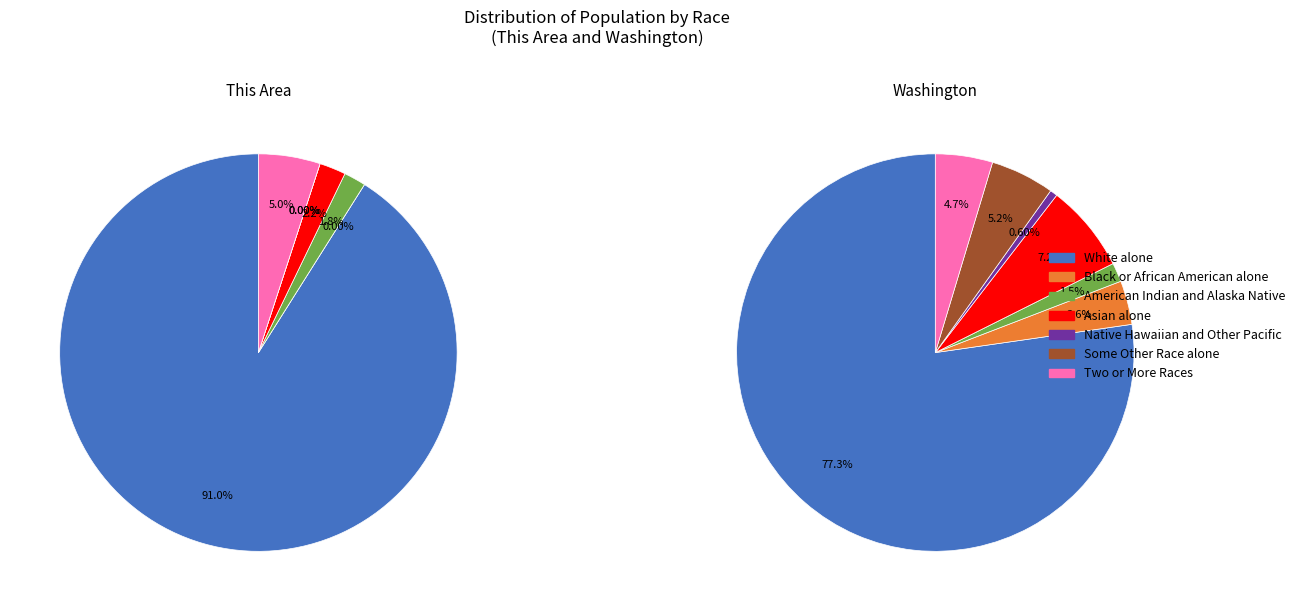

To the nearest percent, what is the difference between the largest and smallest slice percentages?

91%